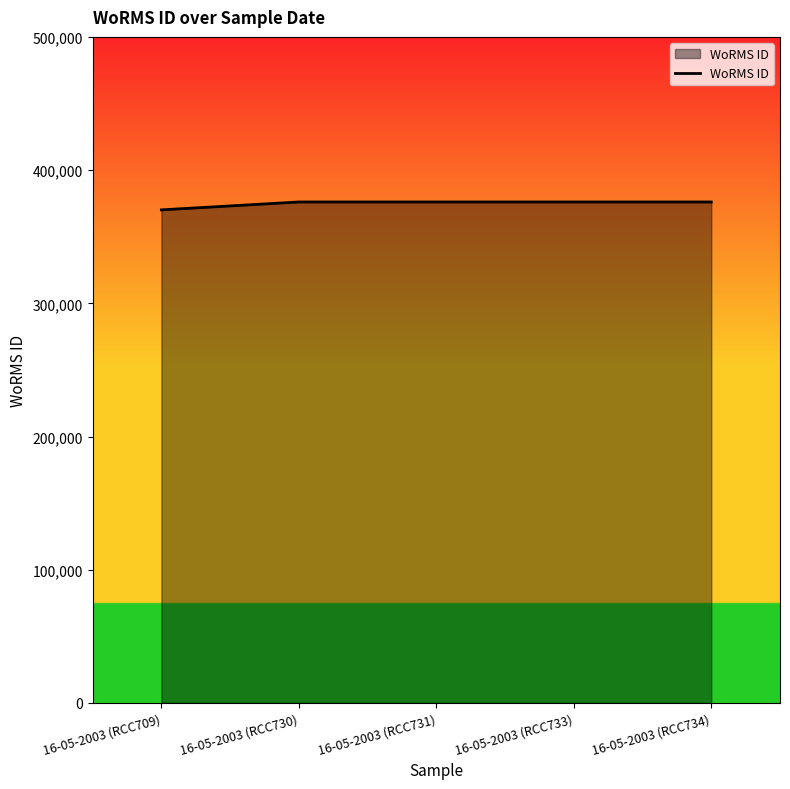

What is the ratio of the value at 16-05-2003 (RCC734) to the value at 16-05-2003 (RCC730)?

1.0